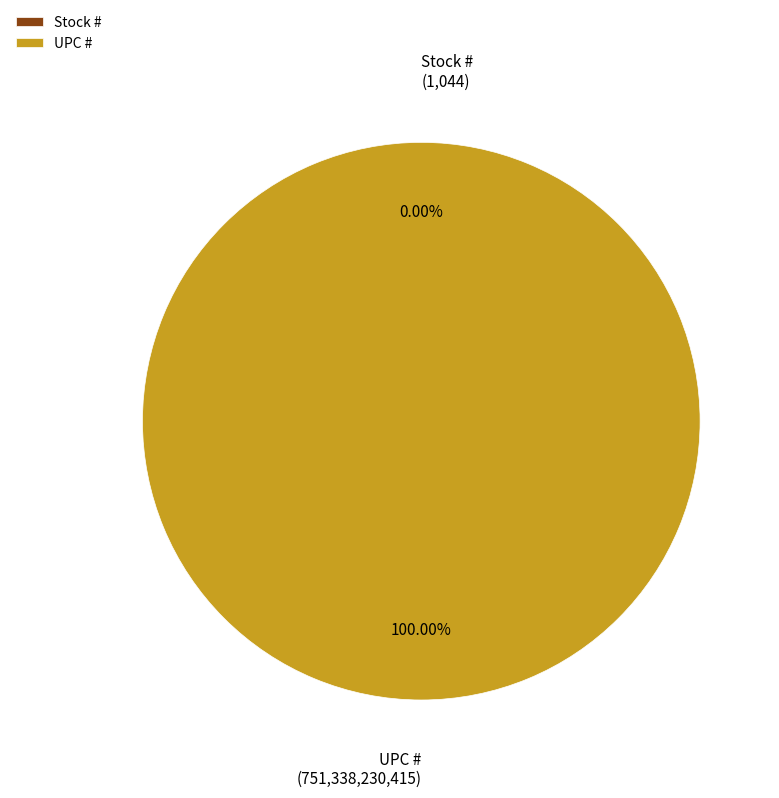

Which slice is the smallest?

Stock #